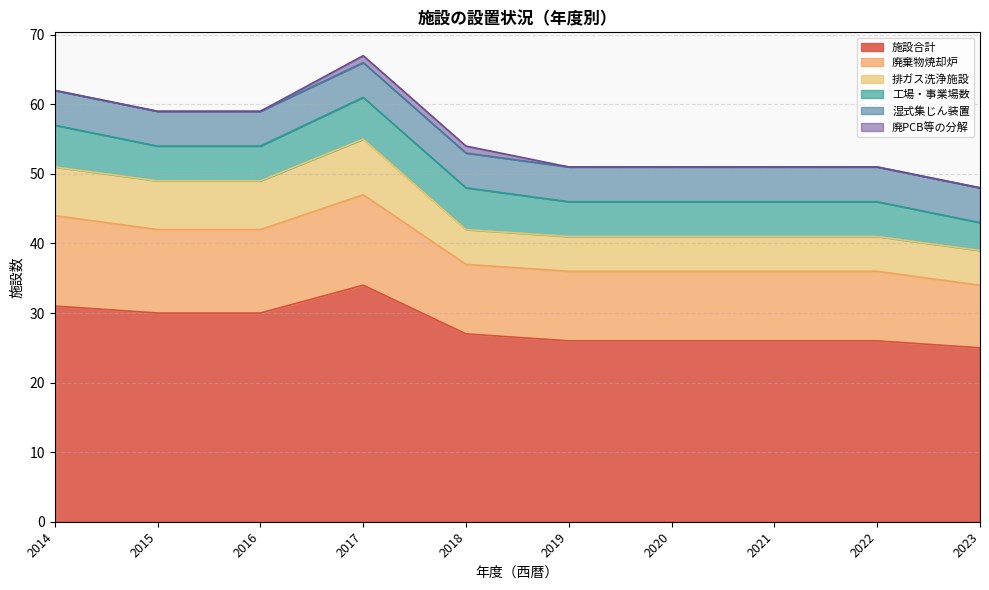

Is it true that 排ガス洗浄施設 equals 9 at 2022?

False